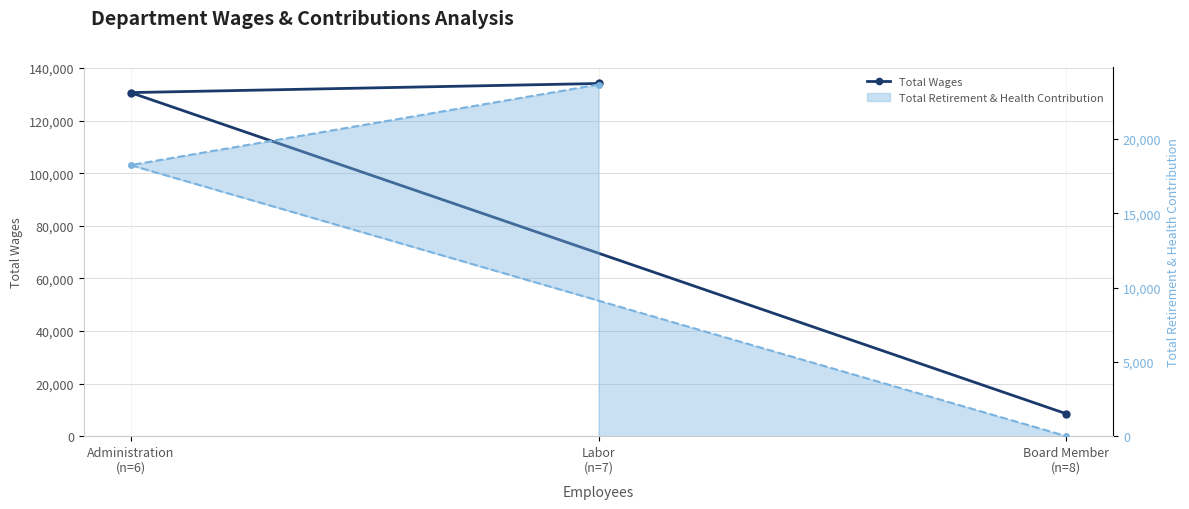

What are all the series names shown in the legend?

Total Wages, Total Retirement & Health Contribution (line)